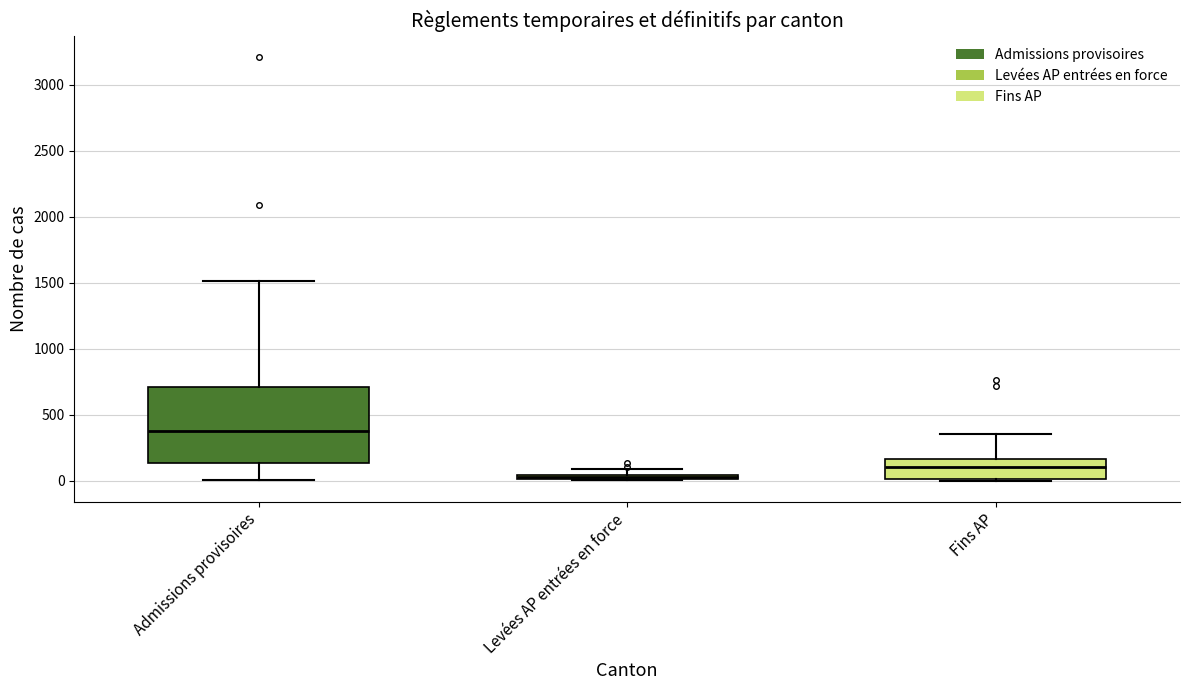

Which box's median line is the lowest?

Levées AP entrées en force